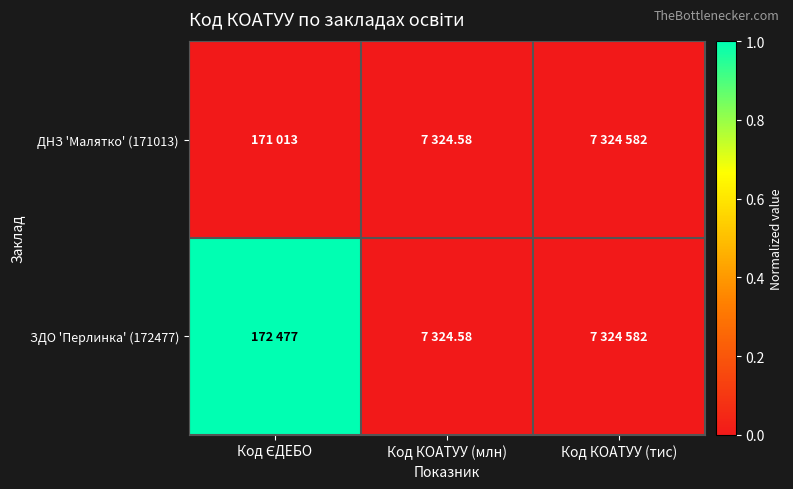

Which category has the highest value across all series?

Код ЄДЕБО